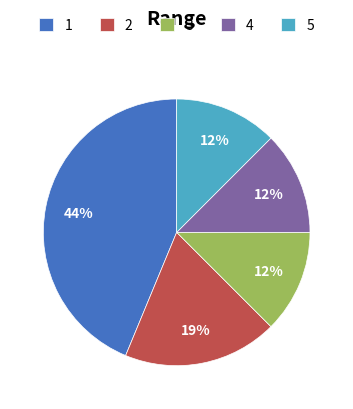

Is it true that 5 is 1% of the pie?

False